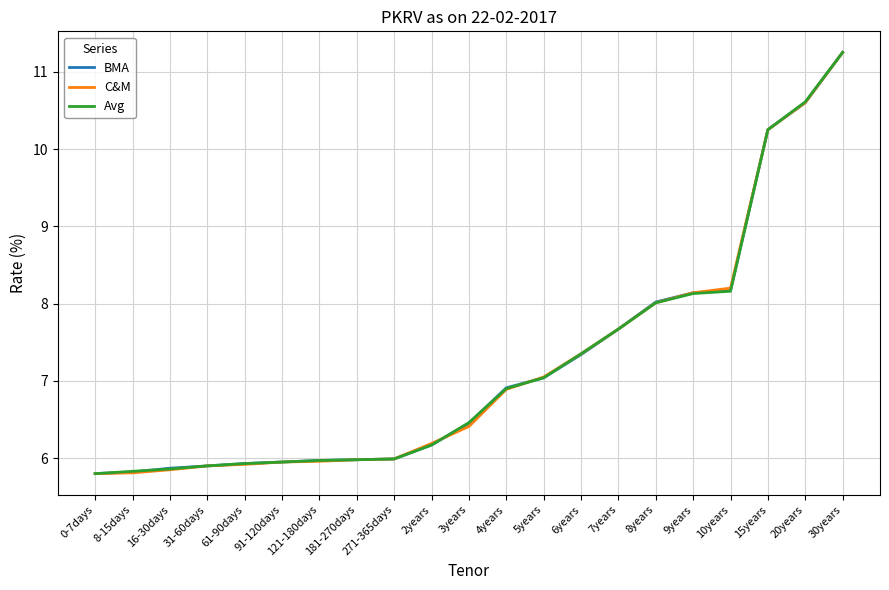

At which category is the sum across all series the highest?

30years